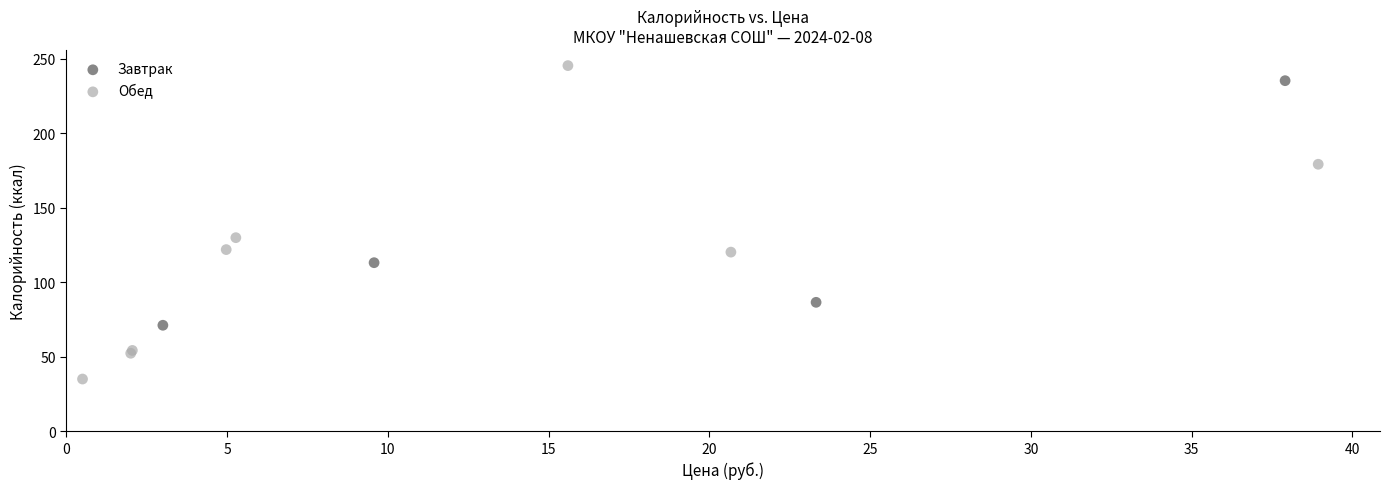

Which series has the largest Y range (max minus min)?

Обед